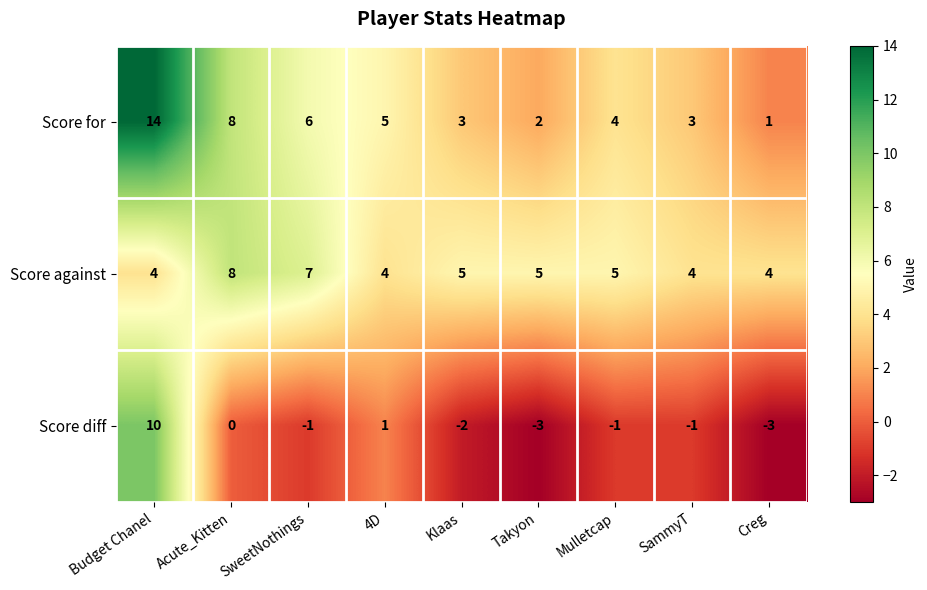

What is the approximate value of Score against at SammyT?

4